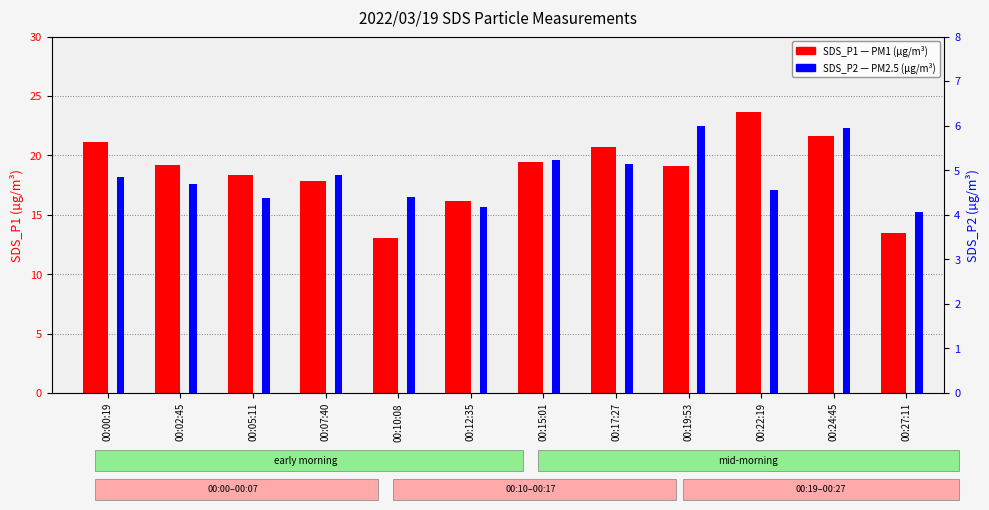

Which series has the largest range (max minus min)?

SDS_P1 (PM1)